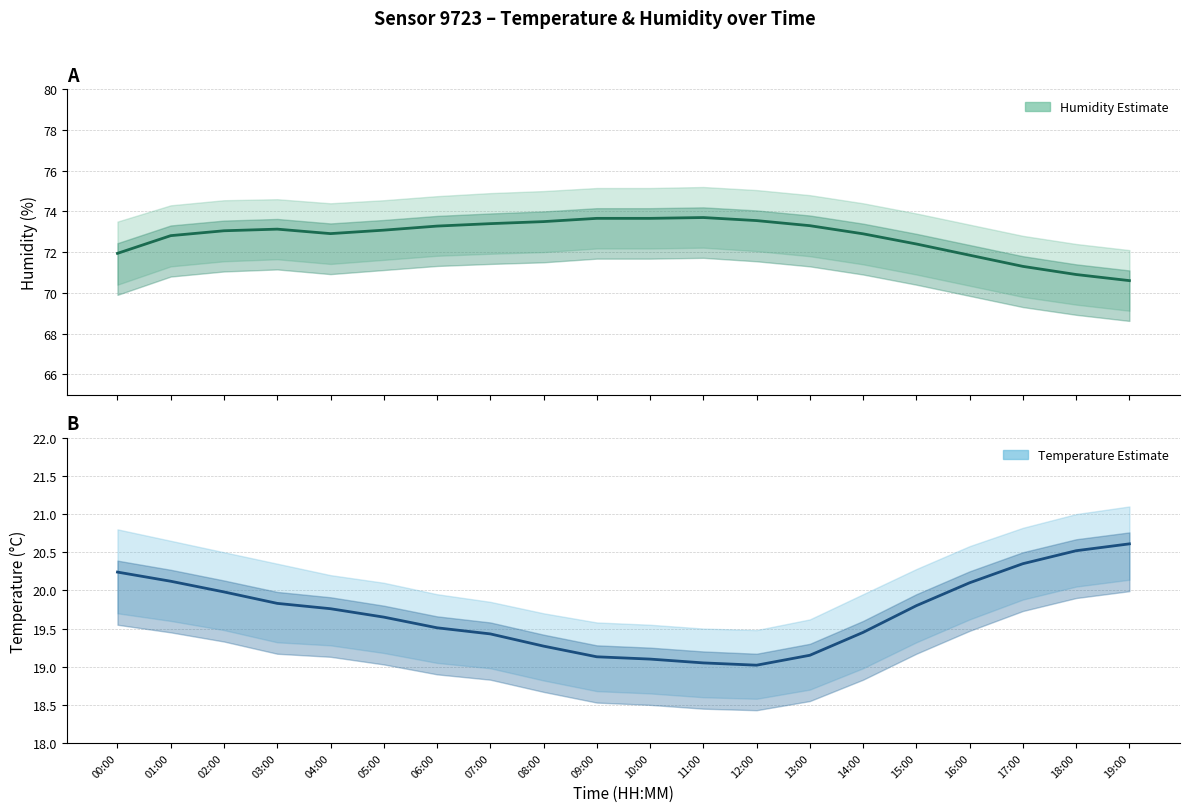

At how many categories does at least one series exceed 31?

20